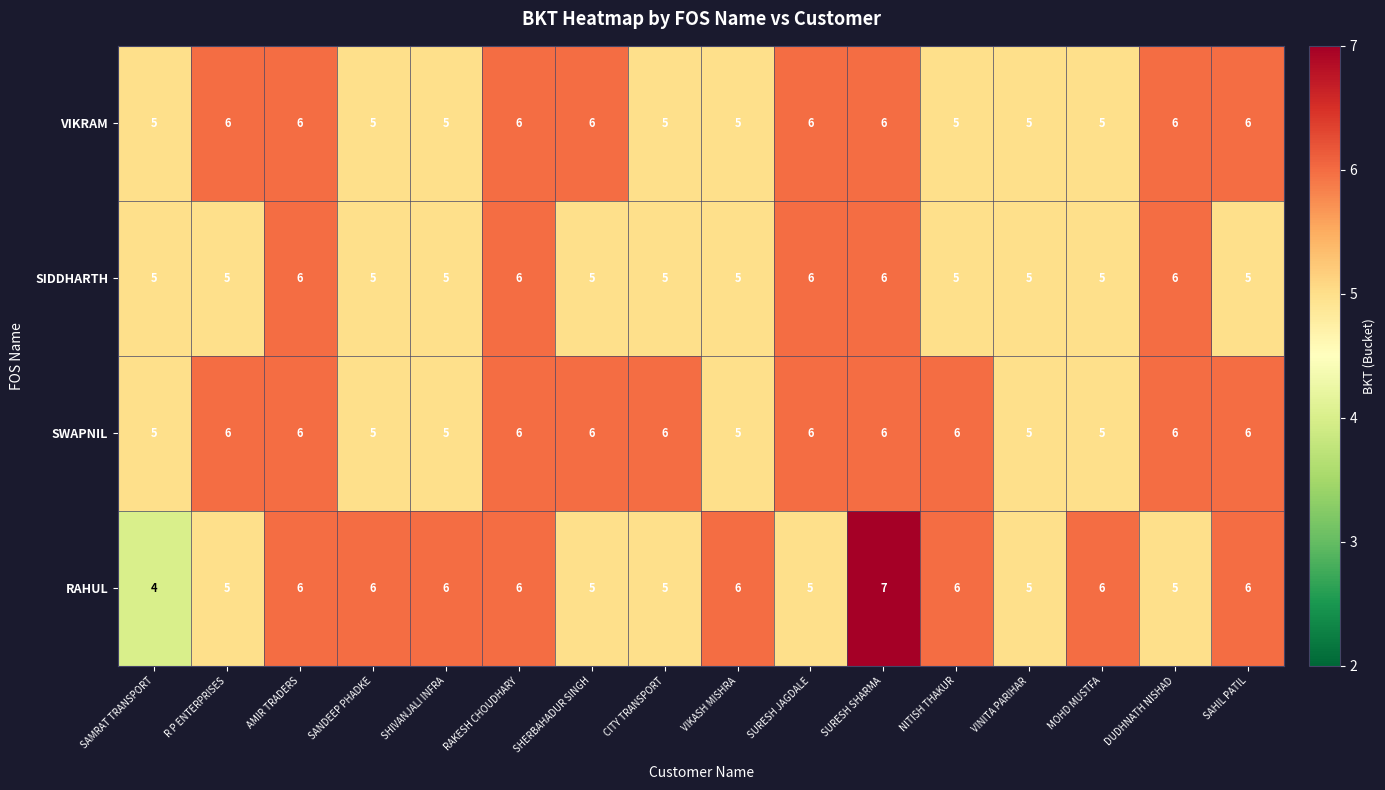

What is the total value across all series at SAHIL PATIL?

23